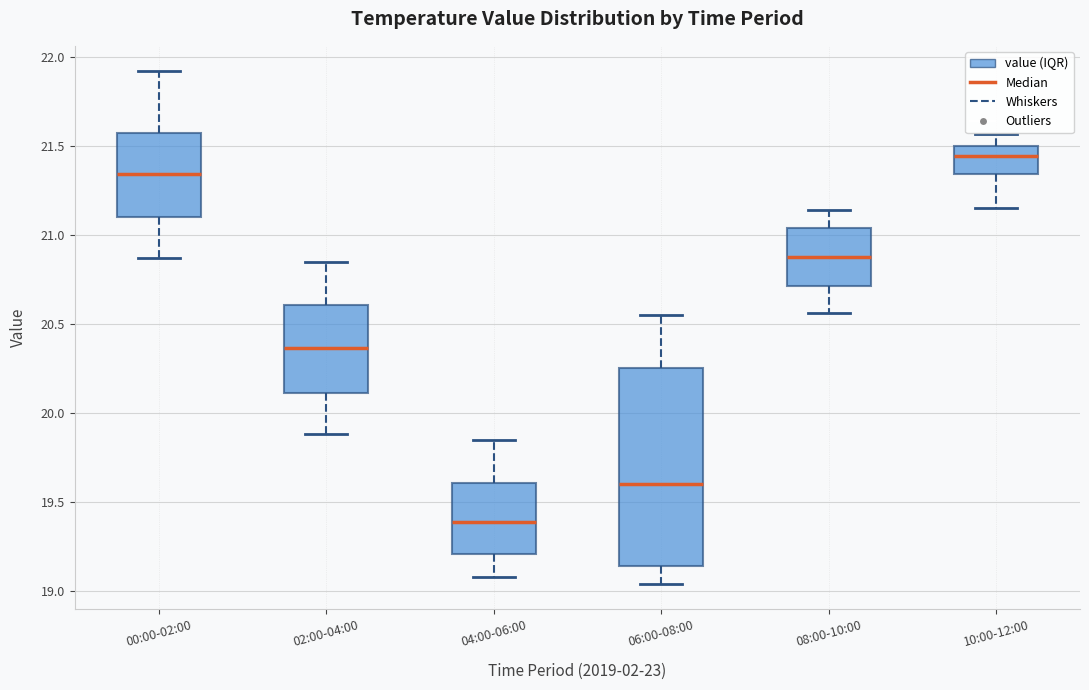

Where is the lower edge of the box for 04:00-06:00 on the y-axis? The values are not printed on the chart, so give them approximately, as read against the axis.

19.20